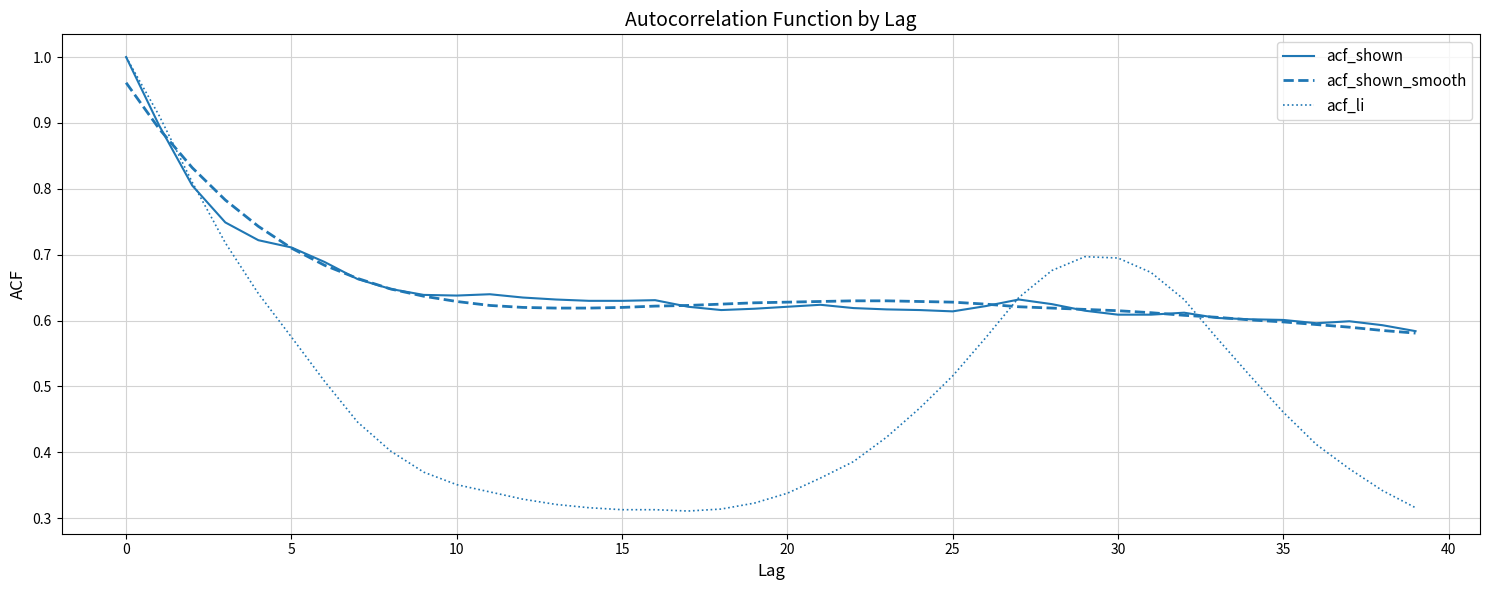

Which series has the largest range (max minus min)?

acf_li